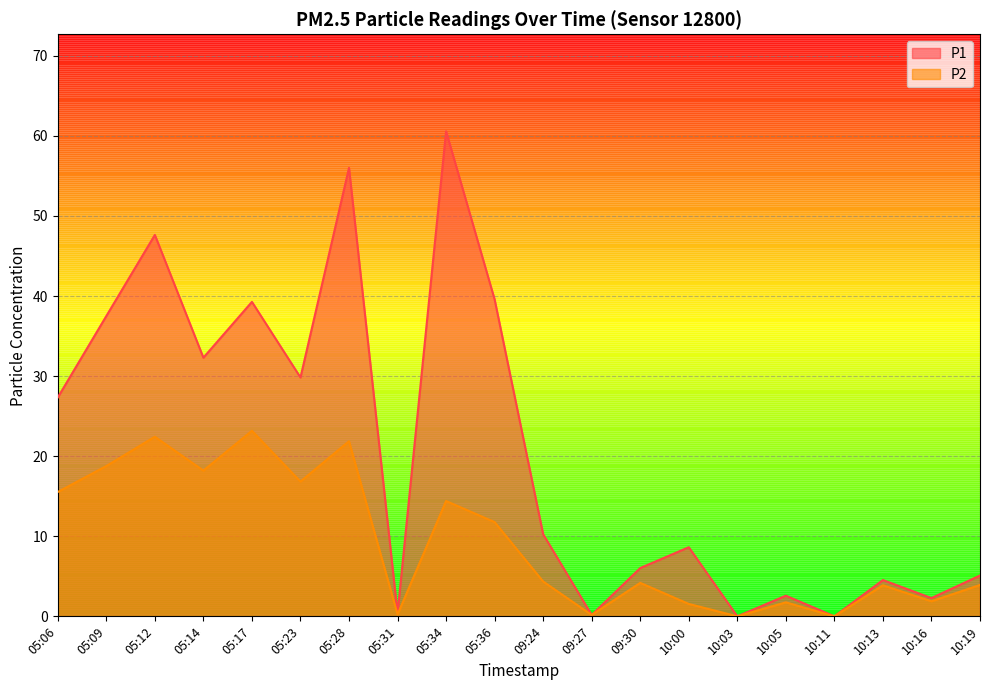

At which label does P1 reach its minimum?

10:03